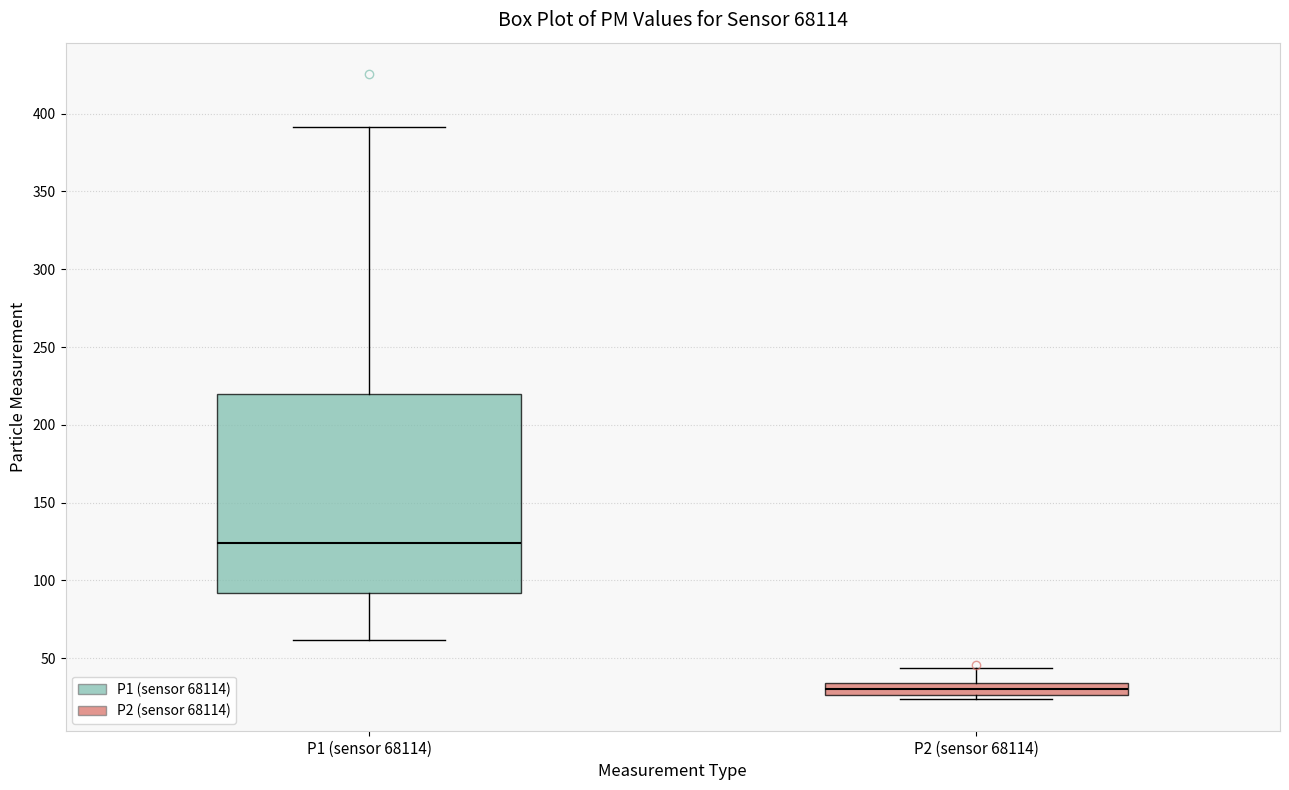

Reading left to right, read every box against the y-axis: the position of its median line, the range the box covers, and the ends of its whiskers. The values are not printed on the chart, so give them approximately, as read against the axis.

P1 (sensor 68114): median 125, box 90 to 220, whiskers 60 to 390
P2 (sensor 68114): median 30, box 25 to 35, whiskers 25 (just below the box's lower edge) to 45